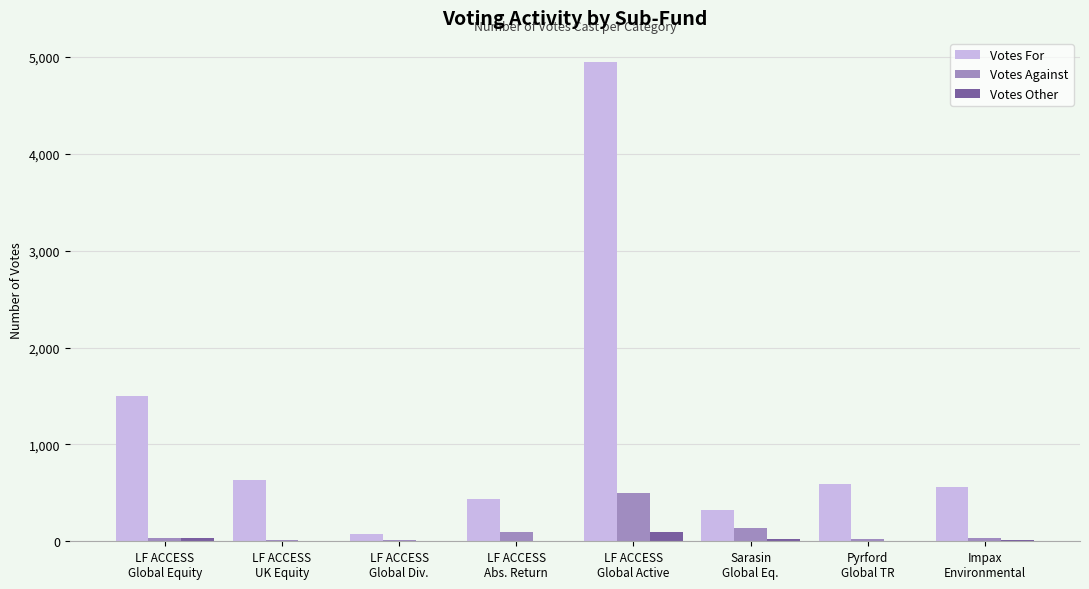

Are the bars horizontal?

No